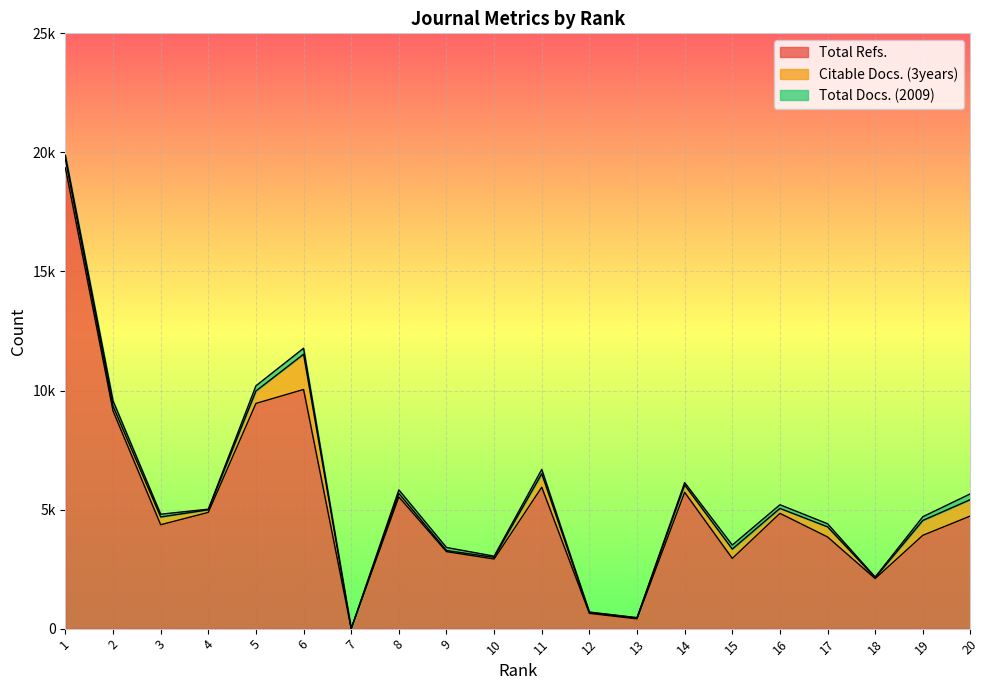

Where is the first local maximum for Total Refs.?

6